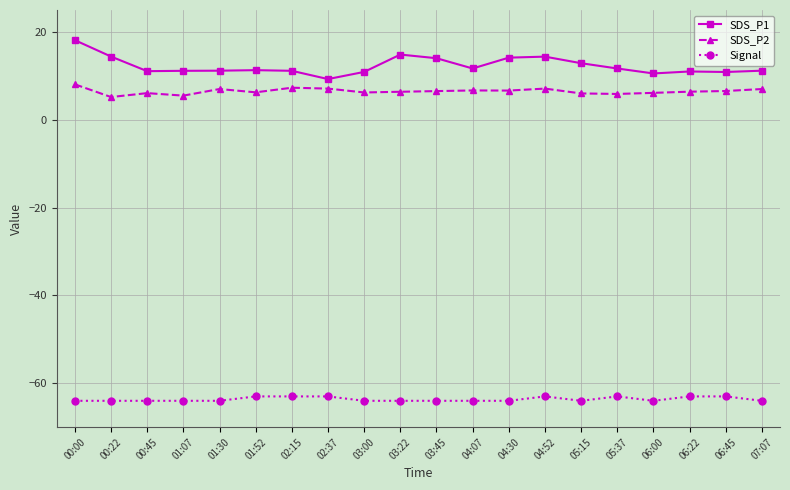

What is the minimum value for Signal?

-64.0